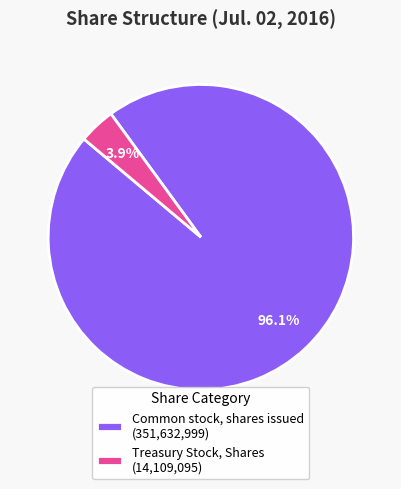

Rank the categories by value from highest to lowest.

Common stock, shares issued, Treasury Stock, Shares